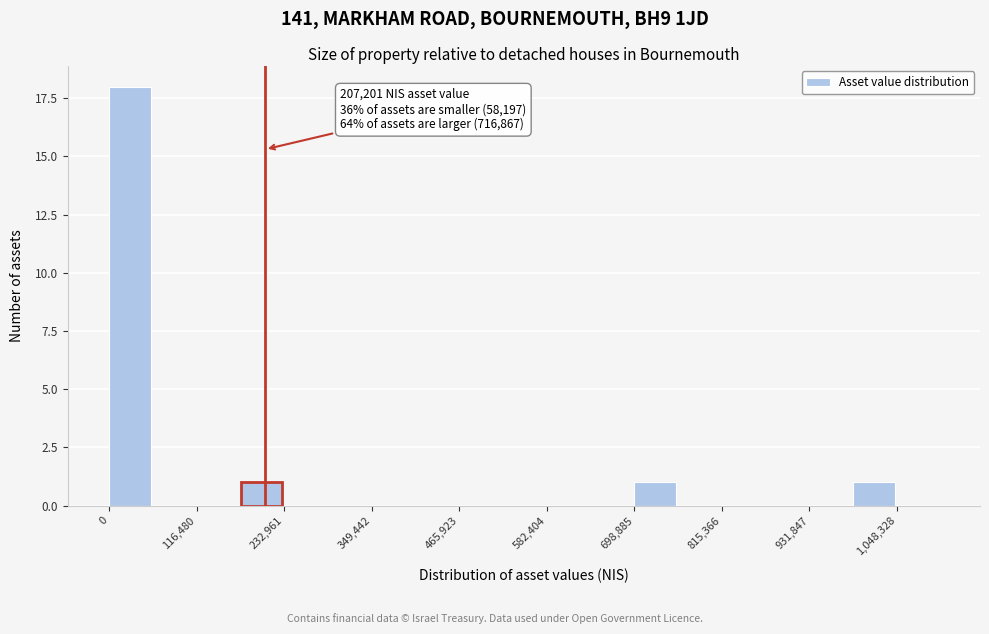

Read against the x-axis, roughly where is the centre of the tallest bar?

20000